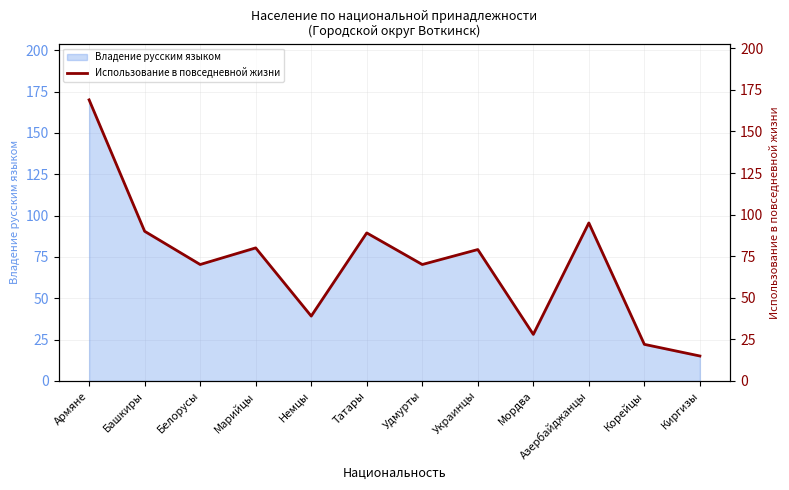

What is the sum of the values at Немцы and Марийцы?

119